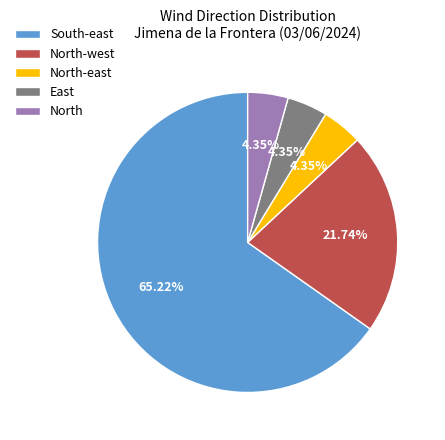

What is the largest slice in the pie chart?

South-east